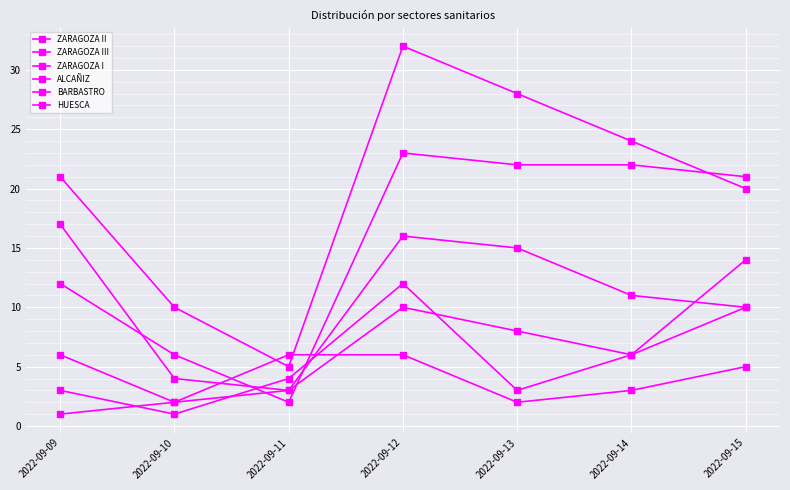

How many values in the ZARAGOZA III series are below 21?

3